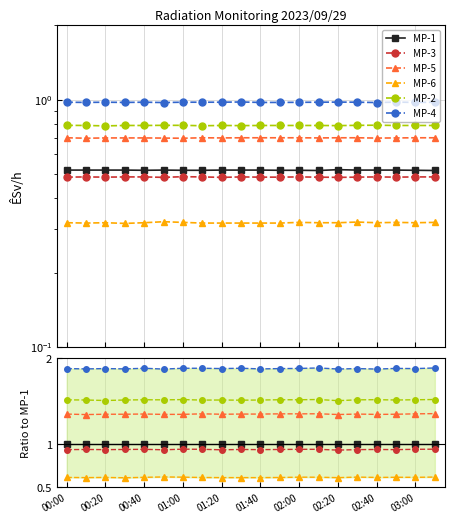

At how many categories does at least one series exceed 0?

20